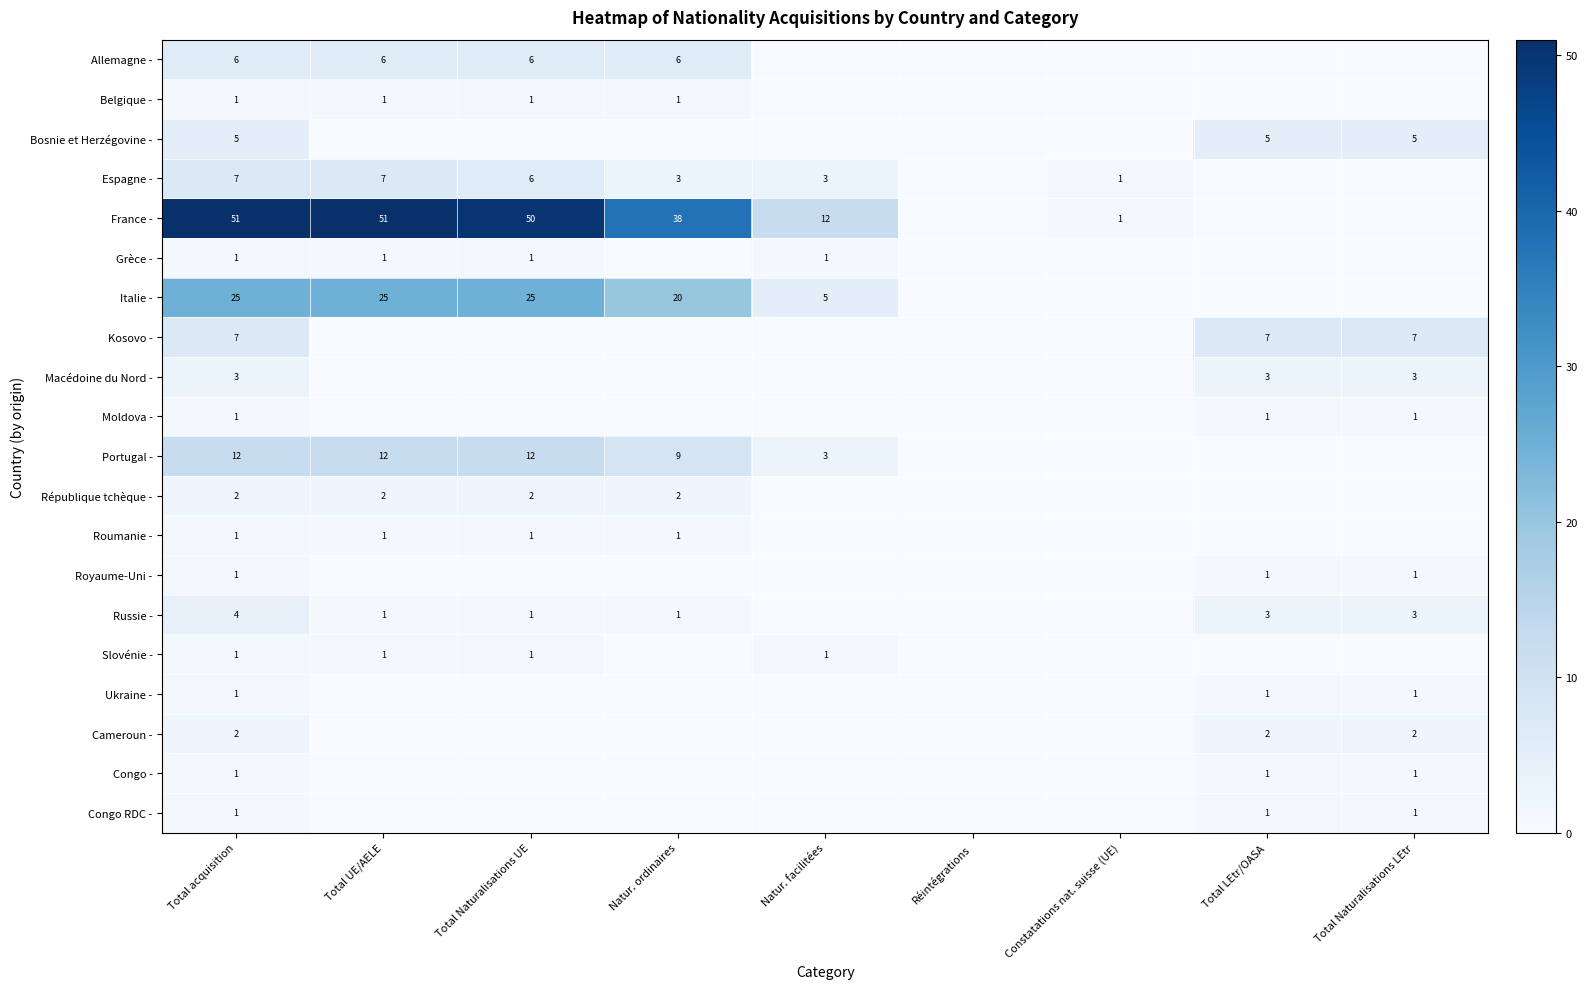

What is the total value across all series at Total acquisition?

133